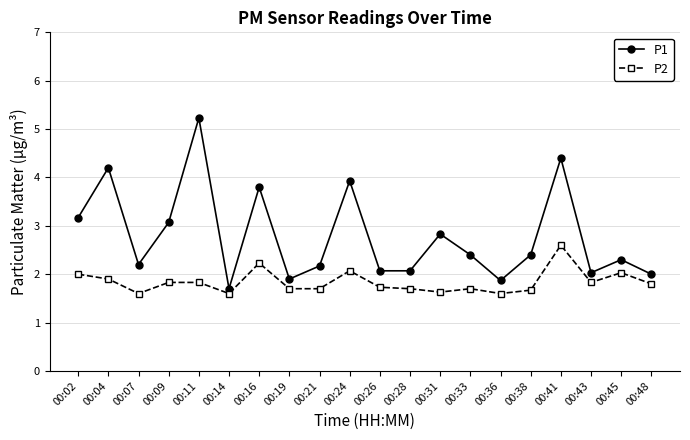

Reading left to right, what are all the values shown in this chart?

P1: 00:02=3.2	00:04=4.2	00:07=2.2	00:09=3.1	00:11=5.2	00:14=1.7	00:16=3.8	00:19=1.9	00:21=2.2	00:24=3.9	00:26=2.1	00:28=2.1	00:31=2.8	00:33=2.4	00:36=1.9	00:38=2.4	00:41=4.4	00:43=2.0	00:45=2.3	00:48=2.0
P2: 00:02=2.0	00:04=1.9	00:07=1.6	00:09=1.8	00:11=1.8	00:14=1.6	00:16=2.2	00:19=1.7	00:21=1.7	00:24=2.1	00:26=1.7	00:28=1.7	00:31=1.6	00:33=1.7	00:36=1.6	00:38=1.7	00:41=2.6	00:43=1.8	00:45=2.0	00:48=1.8